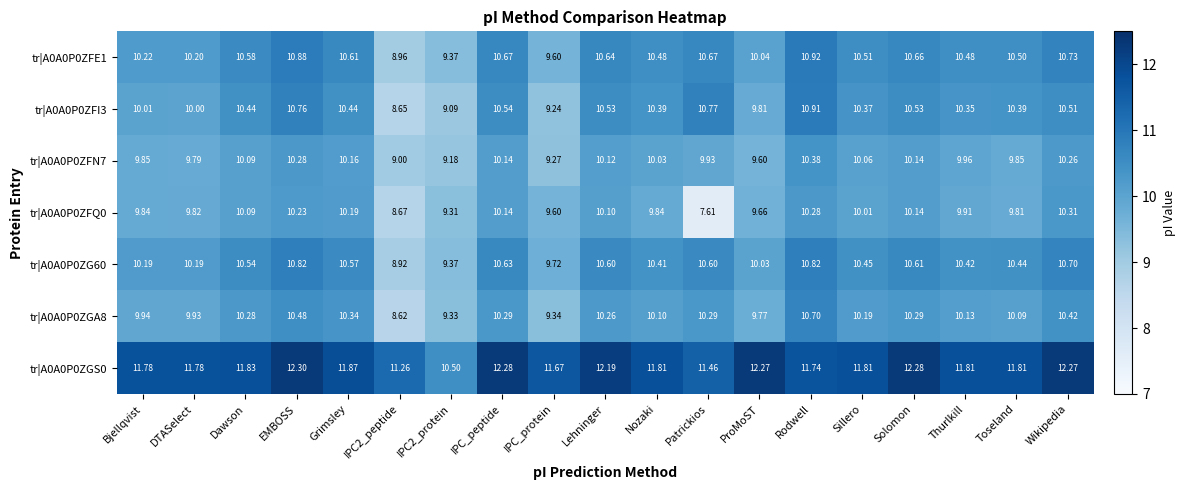

List the series in order of their peak value, highest first.

tr|A0A0P0ZGS0, tr|A0A0P0ZFE1, tr|A0A0P0ZFI3, tr|A0A0P0ZG60, tr|A0A0P0ZGA8, tr|A0A0P0ZFN7, tr|A0A0P0ZFQ0